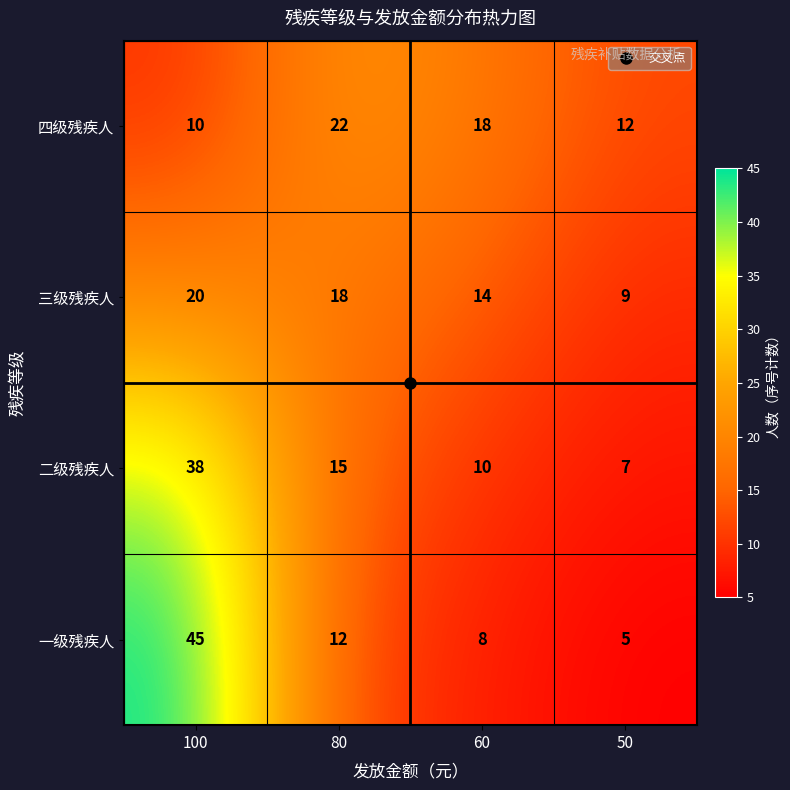

At which label is 四级残疾人 closest to 16?

60